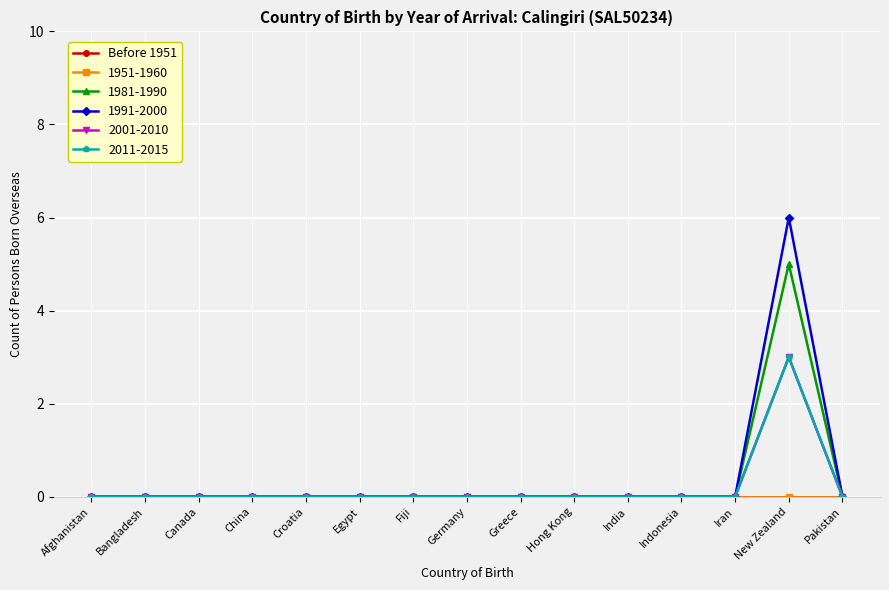

True or false: 2011-2015 and 1991-2000 cross at least once.

False